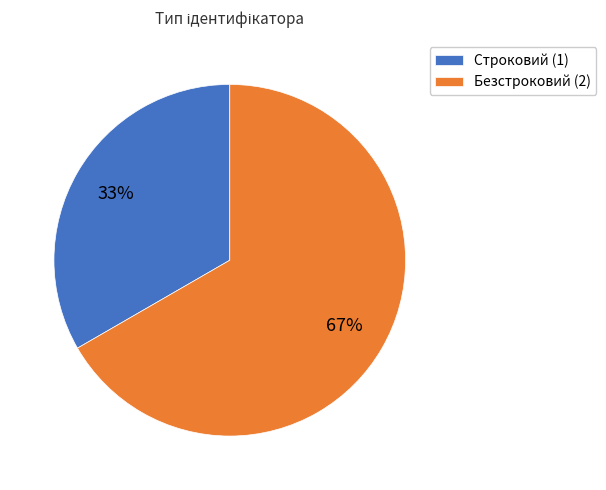

What is the smallest slice in the pie chart?

Строковий